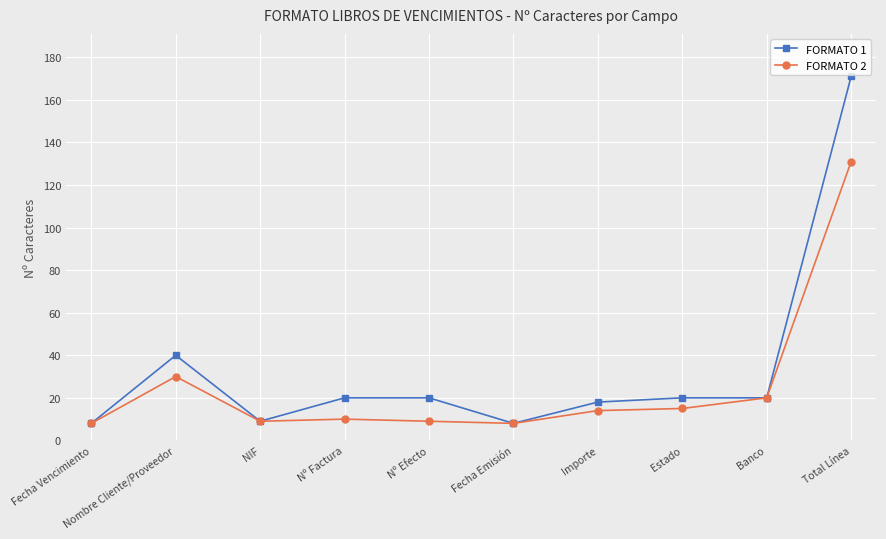

How many lines are shown in the chart?

2